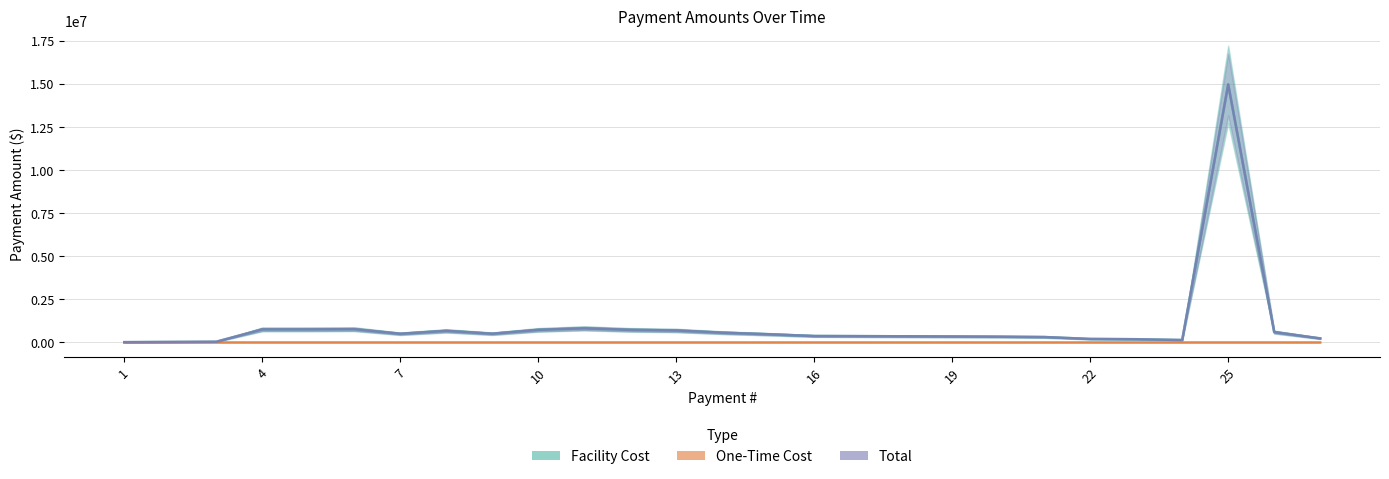

Rank the series at 23 from highest to lowest value.

Facility Cost, Total, One-Time Cost